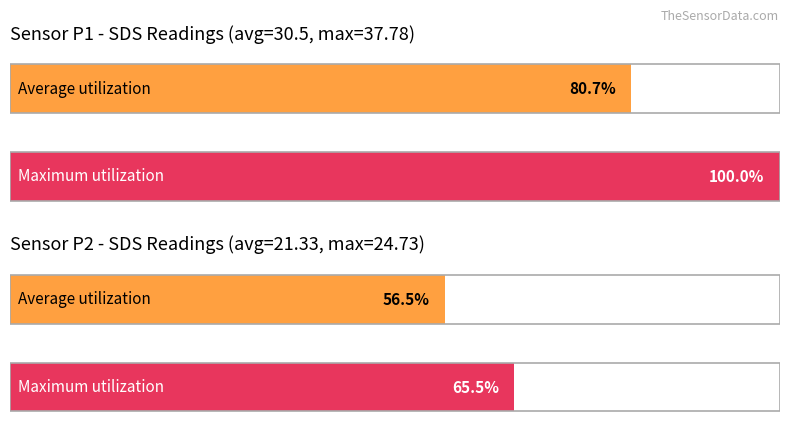

Are the bars grouped side by side (vs. stacked)?

Yes